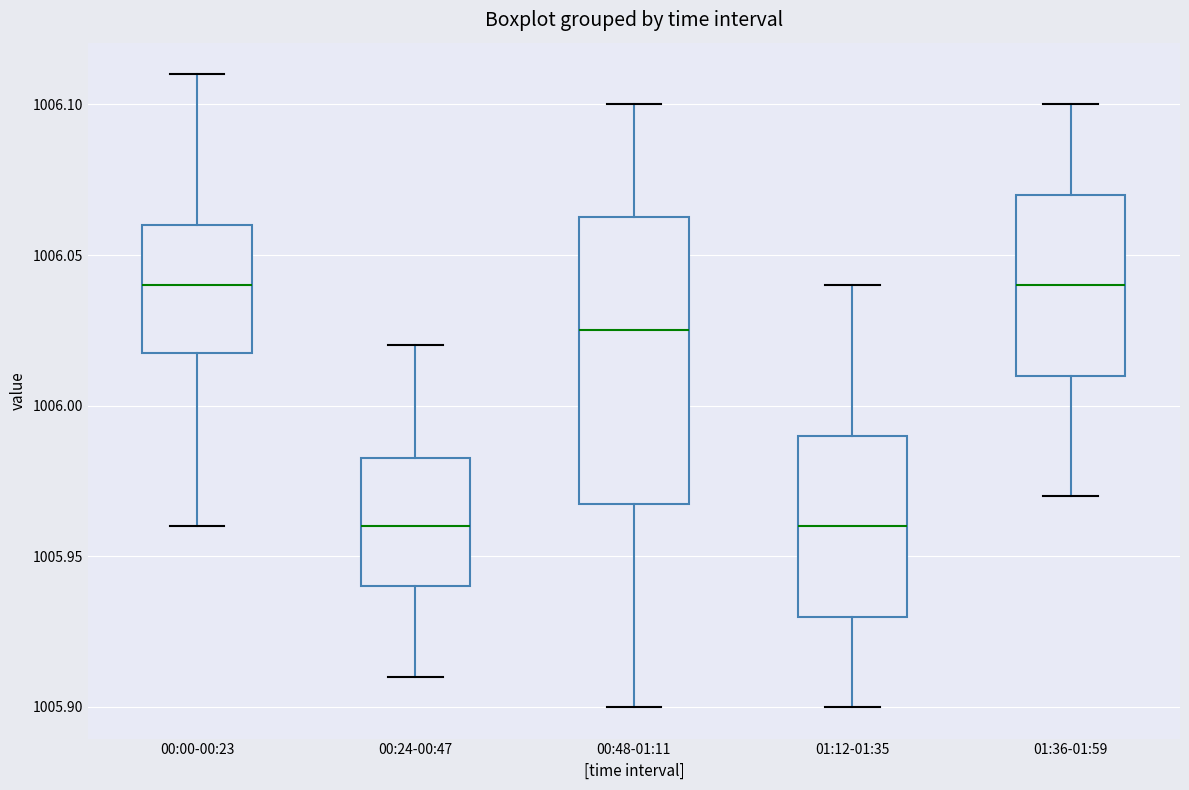

Reading left to right, read every box against the y-axis: the position of its median line, the range the box covers, and the ends of its whiskers. The values are not printed on the chart, so give them approximately, as read against the axis.

00:00-00:23: median 1006.040, box 1006.020 to 1006.060, whiskers 1005.960 to 1006.110
00:24-00:47: median 1005.960, box 1005.940 to 1005.985, whiskers 1005.910 to 1006.020
00:48-01:11: median 1006.025, box 1005.970 to 1006.065, whiskers 1005.900 to 1006.100
01:12-01:35: median 1005.960, box 1005.930 to 1005.990, whiskers 1005.900 to 1006.040
01:36-01:59: median 1006.040, box 1006.010 to 1006.070, whiskers 1005.970 to 1006.100